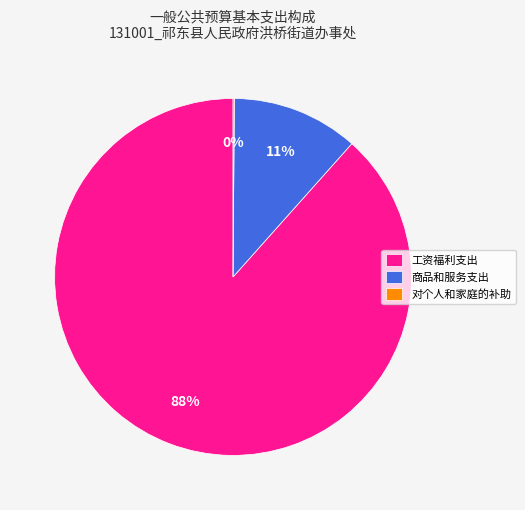

Which has a higher value, 工资福利支出 or 商品和服务支出?

工资福利支出